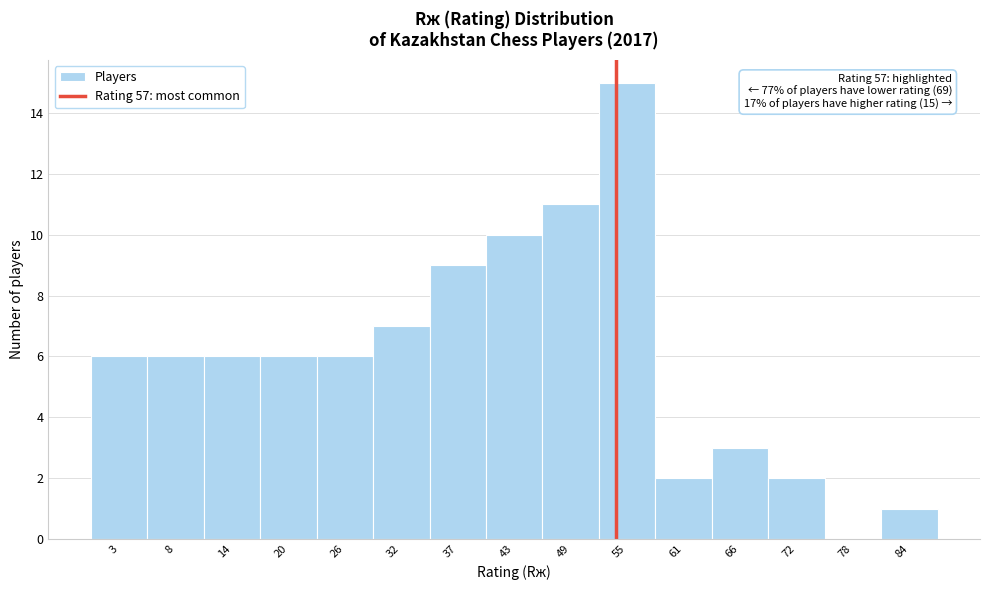

Reading left to right, transcribe all the data shown in this chart.

3=6	8=6	14=6	20=6	26=6	32=7	37=9	43=10	49=11	55=15	61=2	66=3	72=2	78=0	84=1